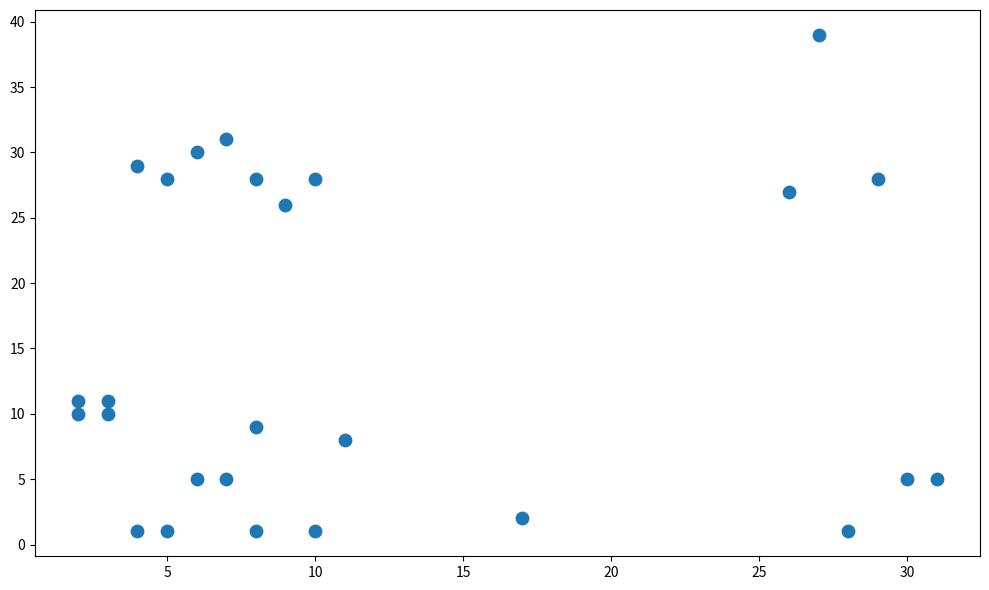

What Y value in the scatter plot is closest to 20?

26